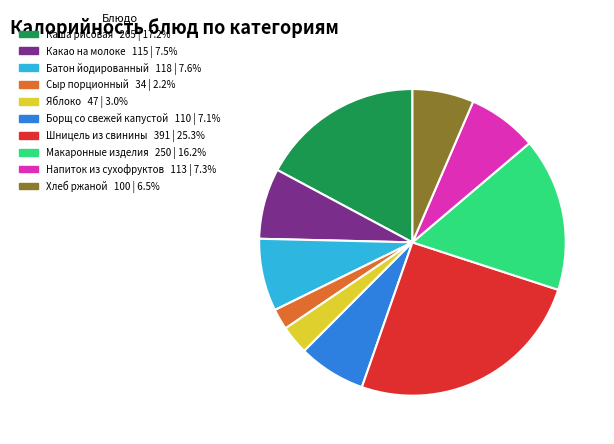

The Напиток из сухофруктов slice represents 7% of the pie. True or false?

True